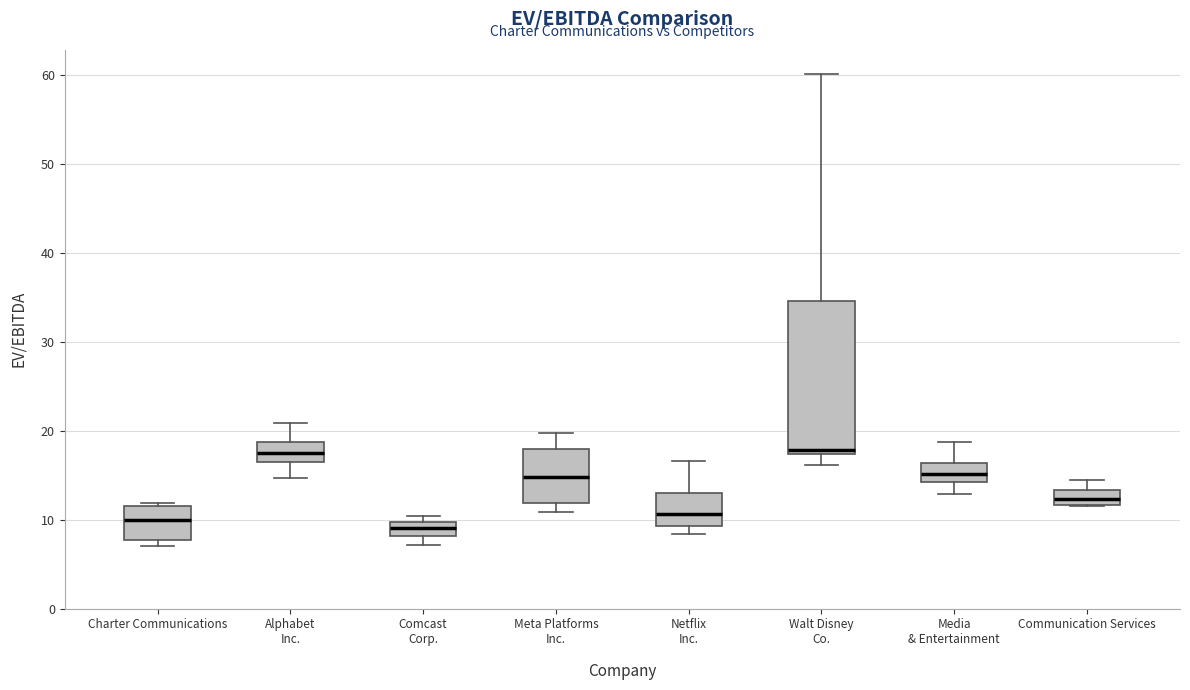

Reading left to right, read every box against the y-axis: the position of its median line, the range the box covers, and the ends of its whiskers. The values are not printed on the chart, so give them approximately, as read against the axis.

Charter Communications: median 10, box 8 to 12, whiskers 7 to 12 (just above the box's upper edge)
Alphabet Inc.: median 18, box 16 to 19, whiskers 15 to 21
Comcast Corp.: median 9, box 8 to 10, whiskers 7 to 10 (just above the box's upper edge)
Meta Platforms Inc.: median 15, box 12 to 18, whiskers 11 to 20
Netflix Inc.: median 11, box 9 to 13, whiskers 8 to 17
Walt Disney Co.: median 18, box 17 to 35, whiskers 16 to 60
Media & Entertainment: median 15, box 14 to 16, whiskers 13 to 19
Communication Services: median 12 (inside the box), box 12 to 13, whiskers 12 to 15